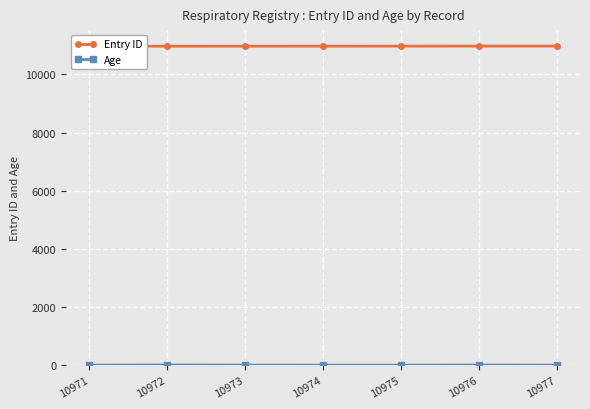

What is the total value across all series at 10977?

10977